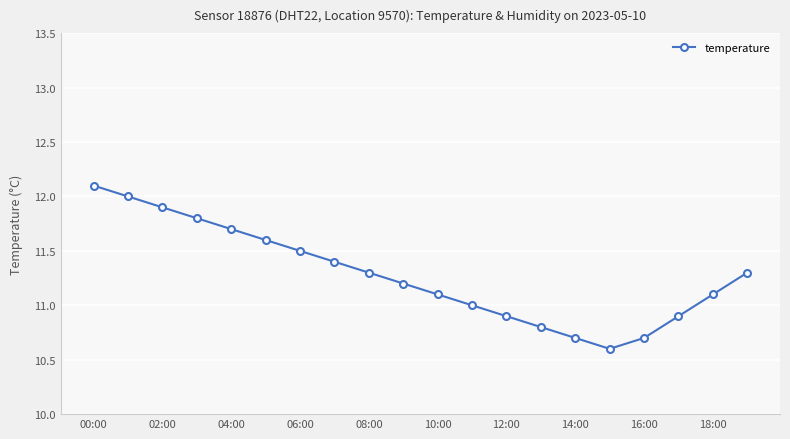

What is the greatest value displayed?

12.1